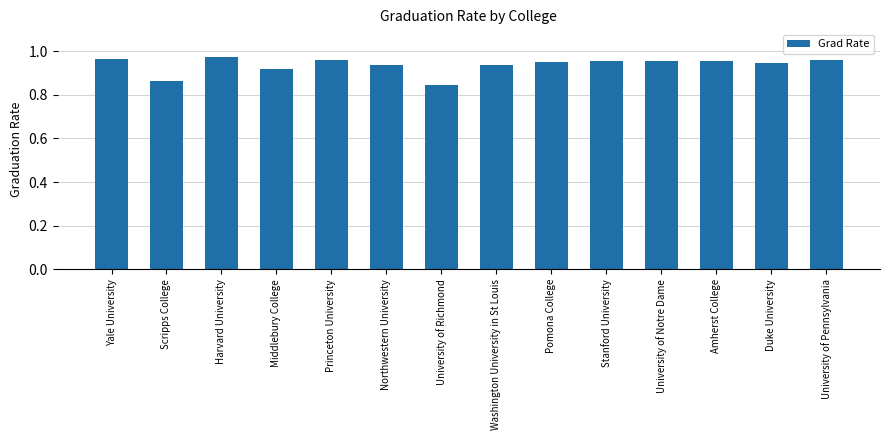

How many values are between 0 and 1?

14